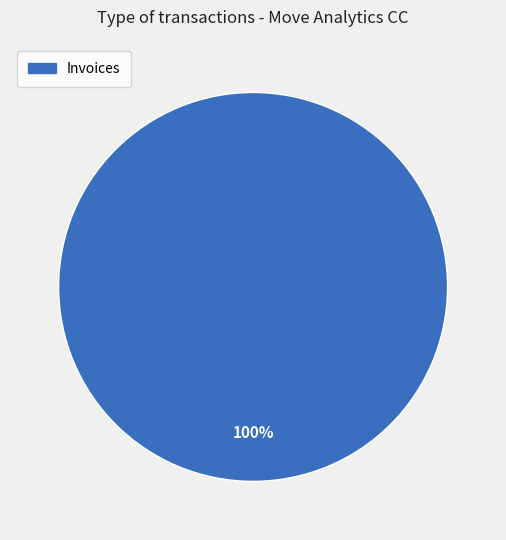

Is there any slice that represents more than half of the pie?

Yes